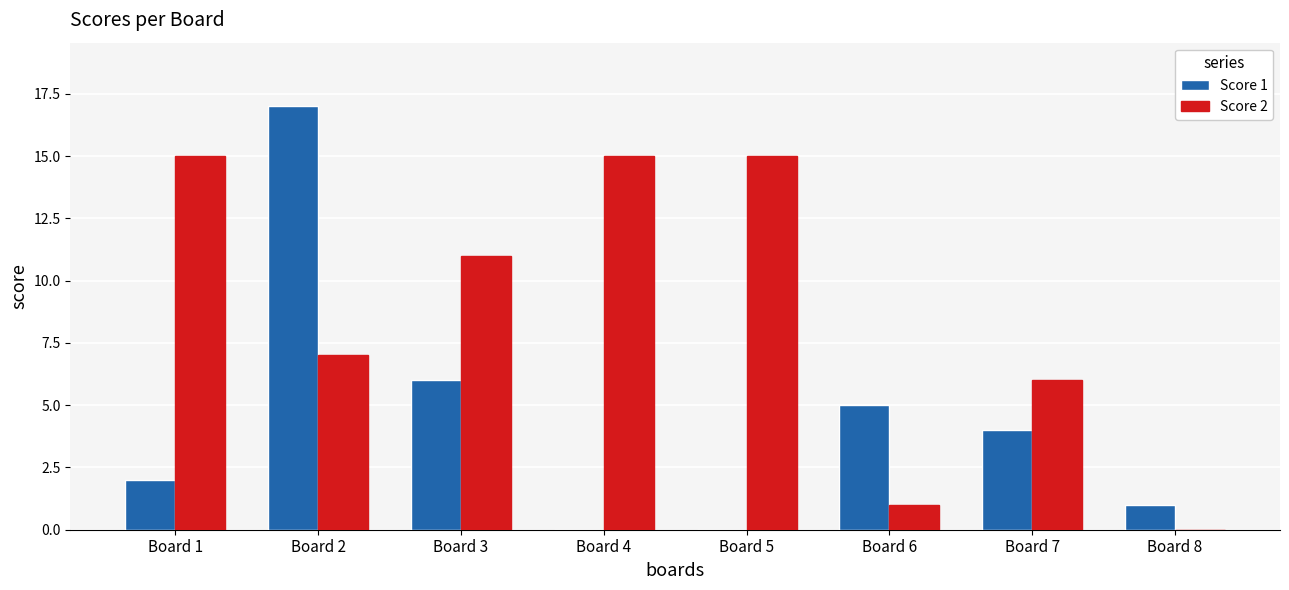

The Score 1 series shows 4 at Board 7. True or false?

True